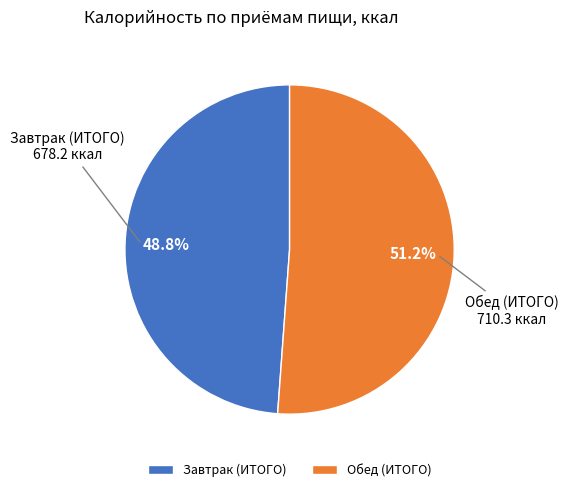

Do Завтрак (ИТОГО) and Обед (ИТОГО) together represent more than half of the pie?

Yes